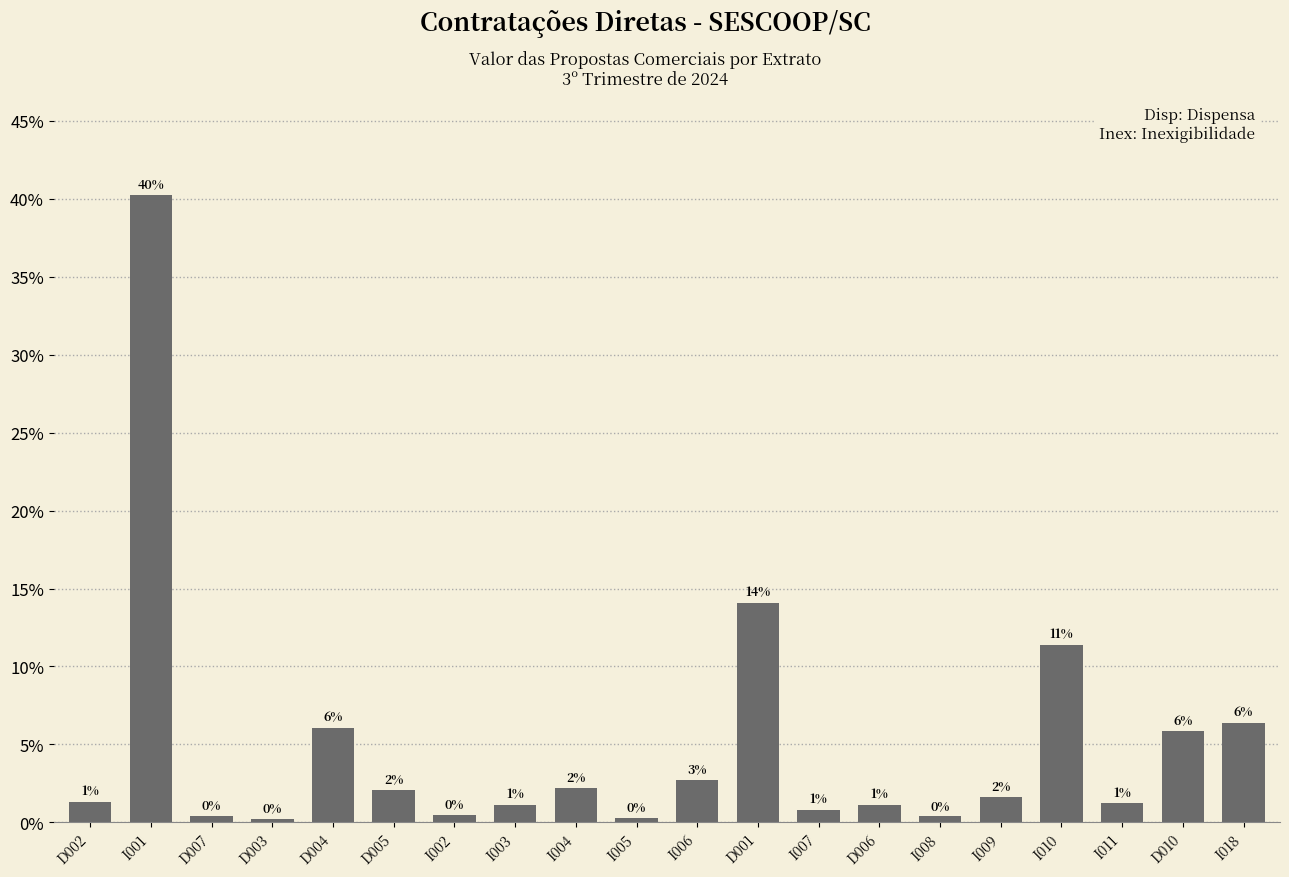

Are the bars horizontal?

No